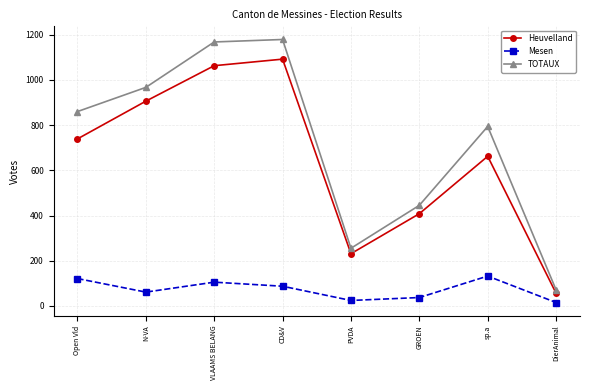

At which label does Mesen reach its peak?

sp.a